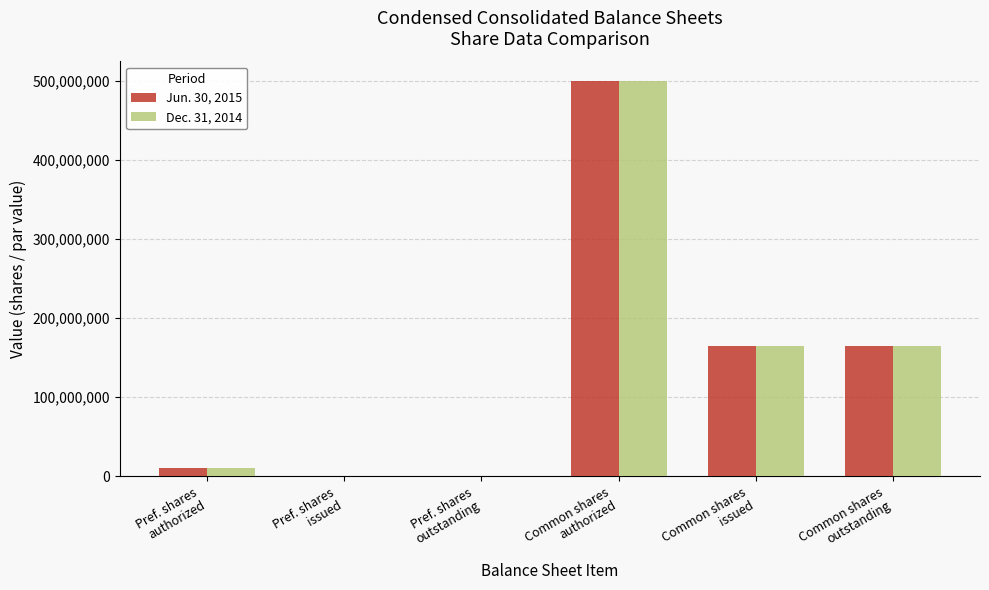

Between Pref. shares
authorized and Common shares
authorized, which series saw the biggest shift?

Jun. 30, 2015